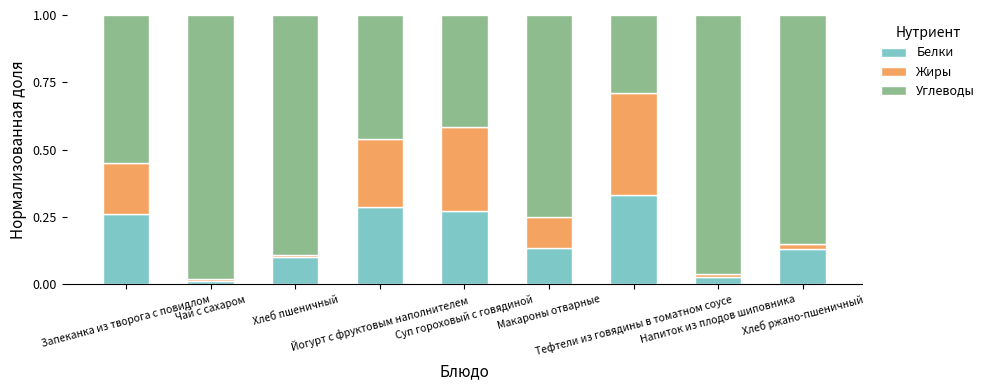

Count the number of categories in the chart.

9